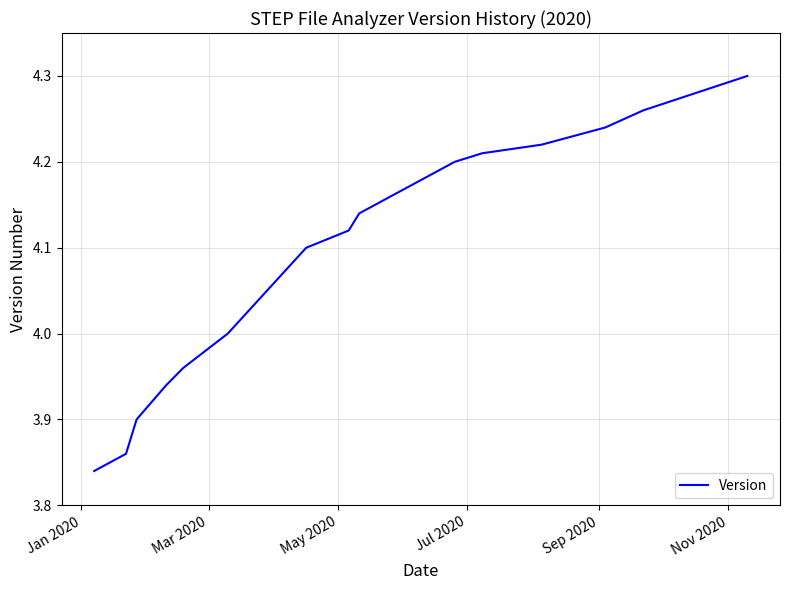

What is the difference between the maximum and minimum values?

0.5